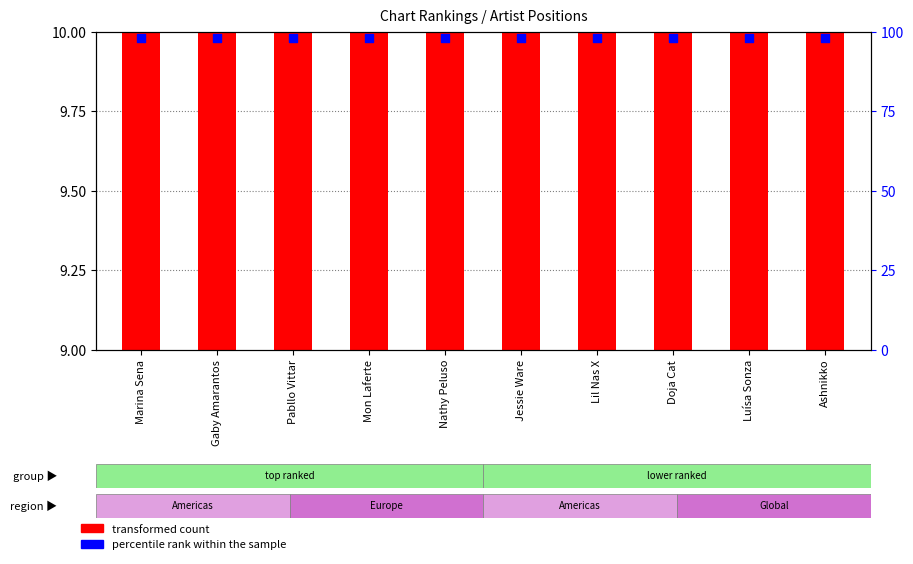

What is the total value across all series at Pabllo Vittar?

107.3